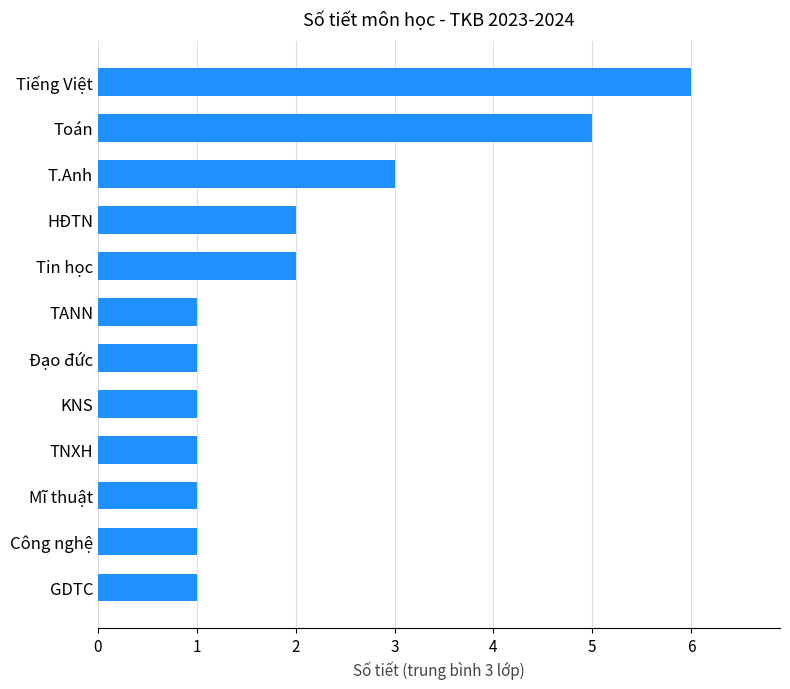

What is the smallest value displayed?

1